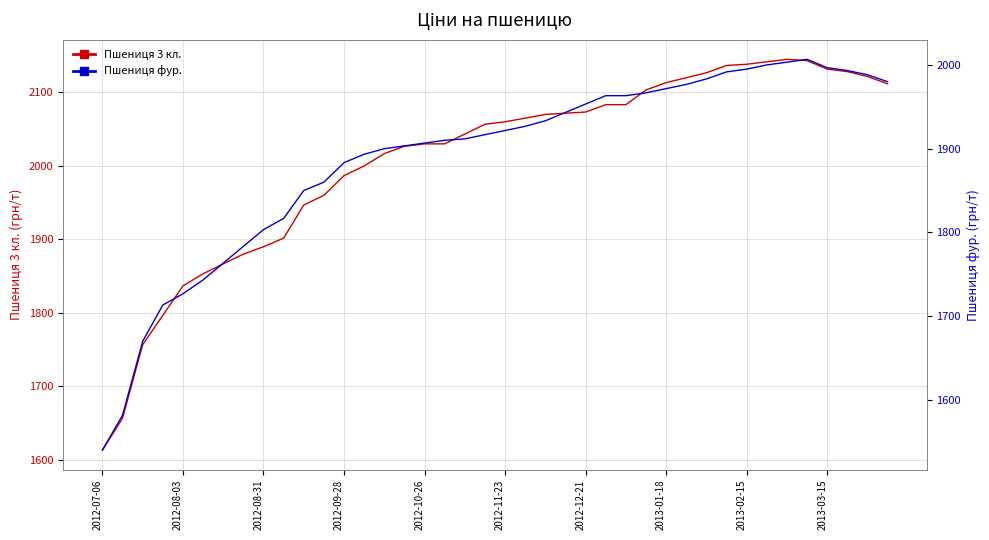

True or false: Пшениця фур. has more than 2 interior local peaks.

False